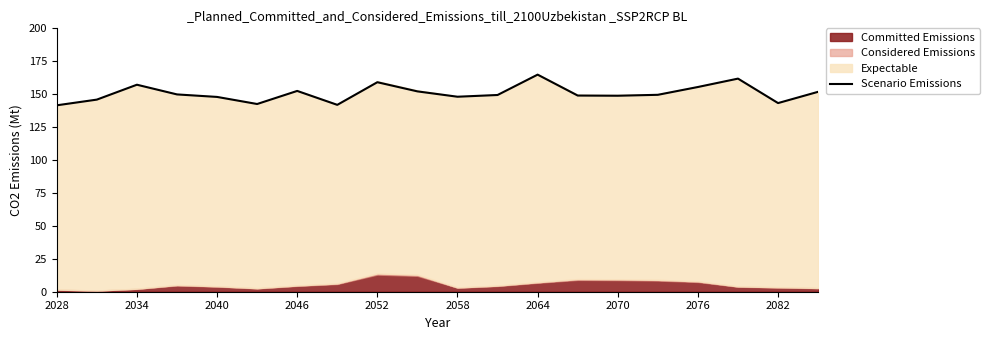

True or false: Scenario Emissions has a value of 295.8 at 2064.

False